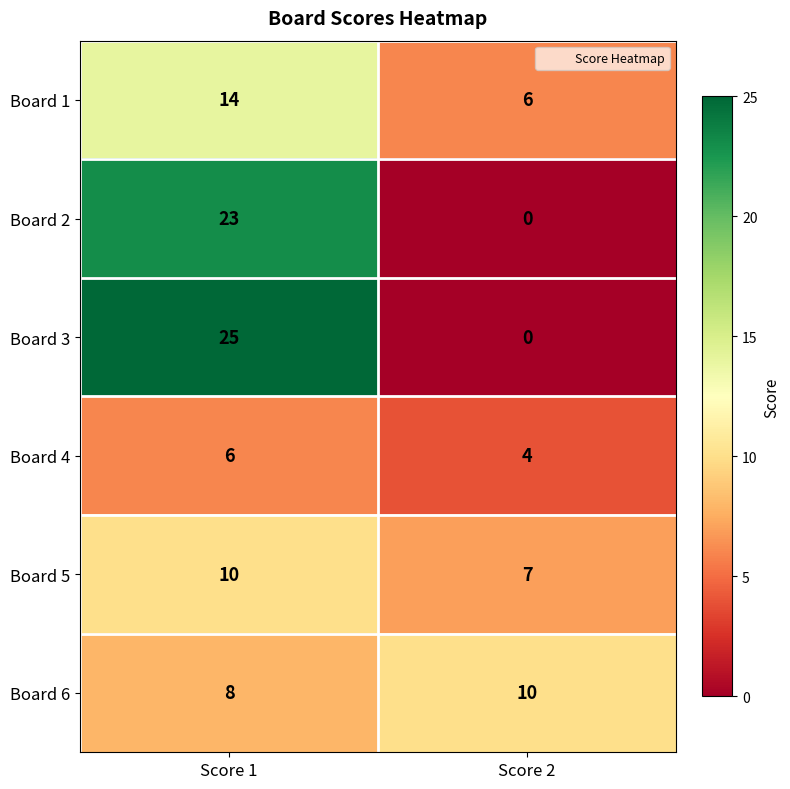

What is the difference between the highest and lowest values at Score 2?

10